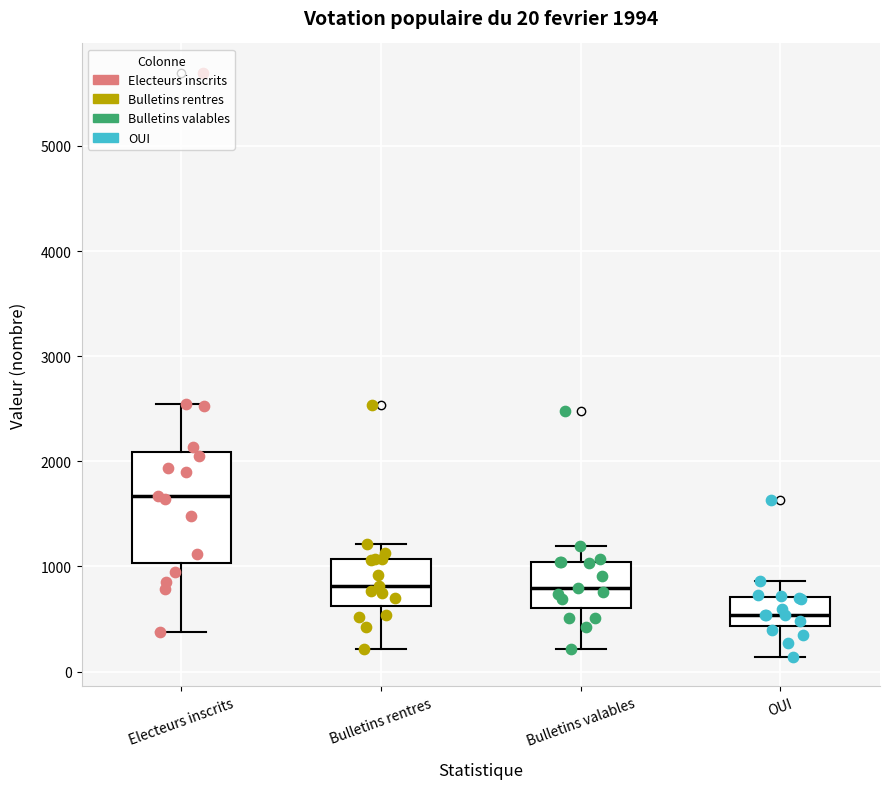

Which box has the lowest median line?

OUI